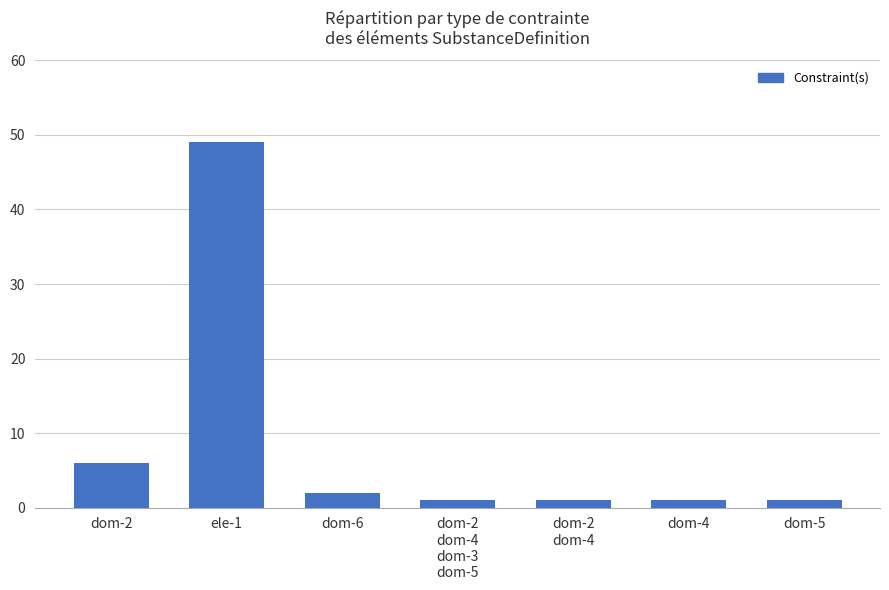

What is the greatest value displayed?

49